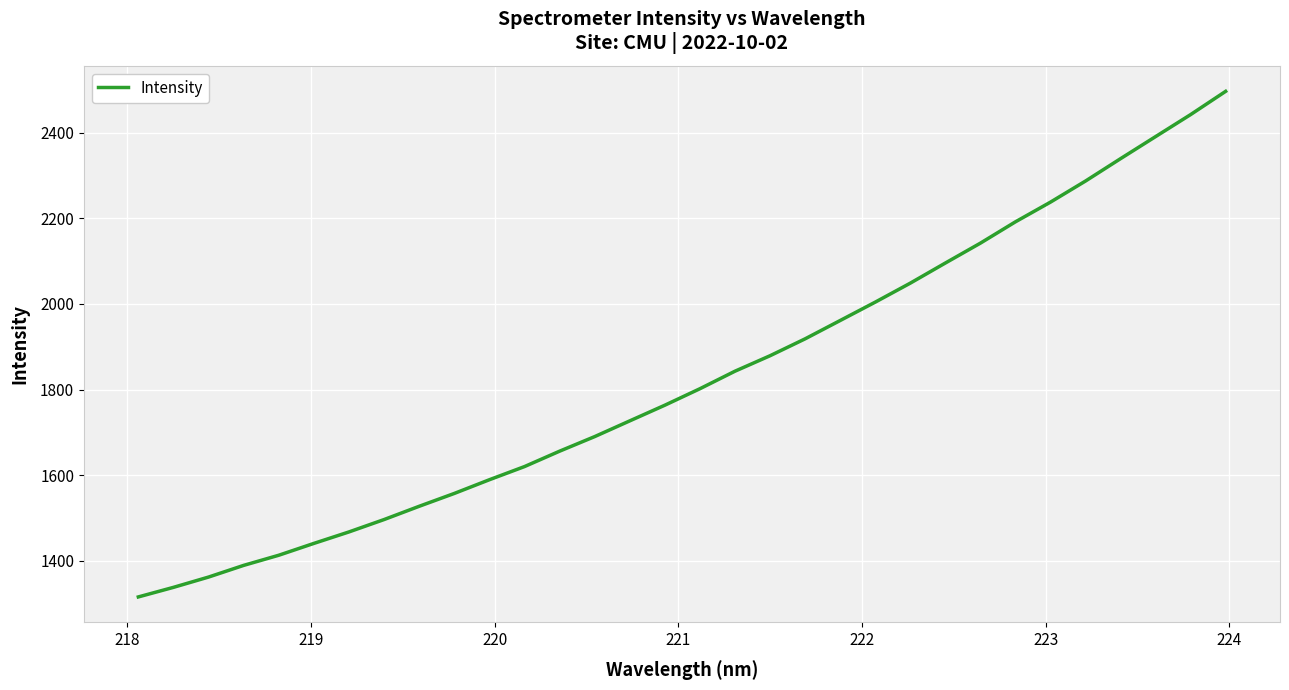

What is the minimum value shown in the chart?

1315.9